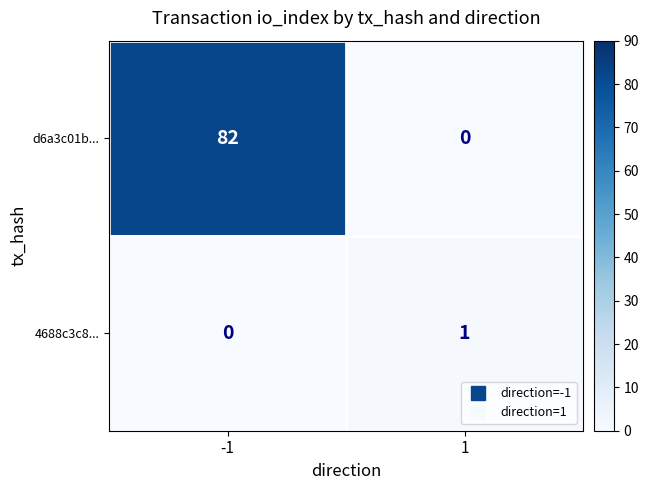

At 1, list the series in order from smallest to largest.

d6a3c01b..., 4688c3c8...